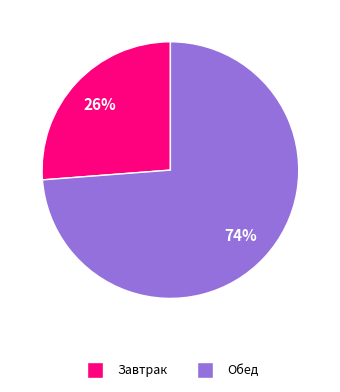

Count the number of slices in the pie.

2